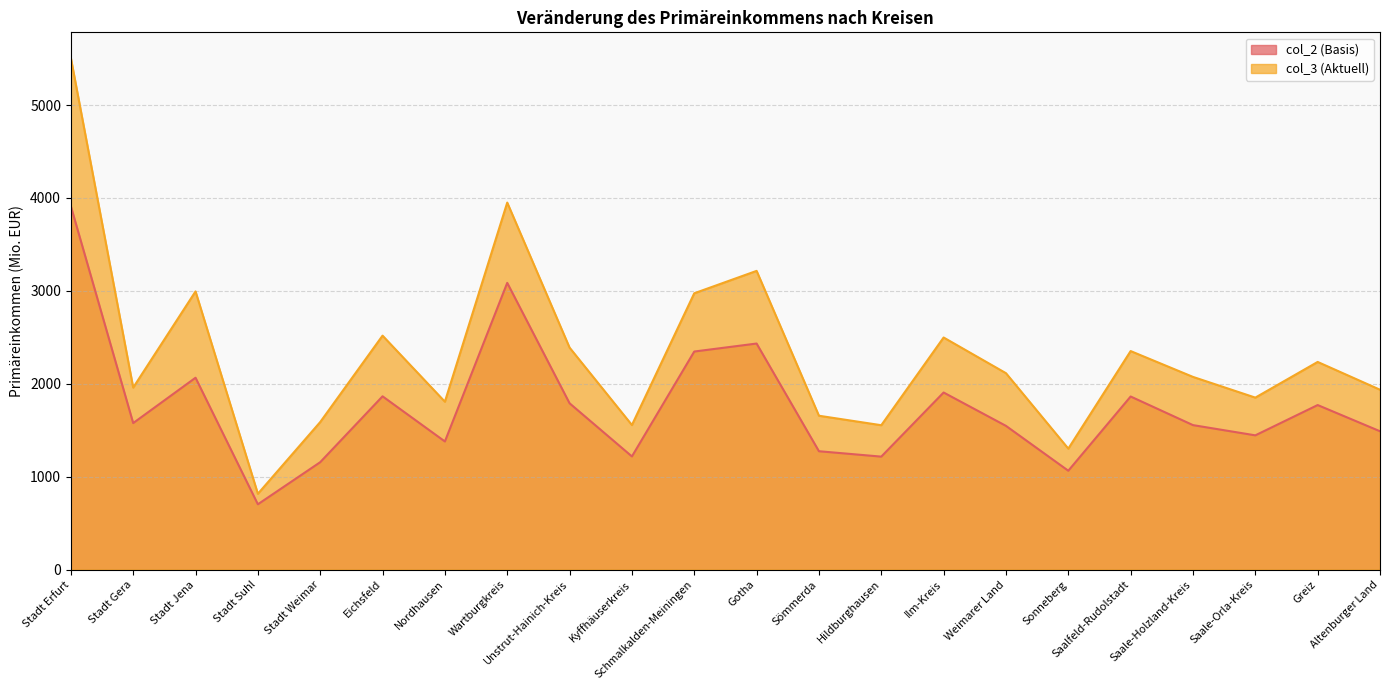

True or false: col_3 (Aktuell) and col_2 (Basis) cross at least once.

False